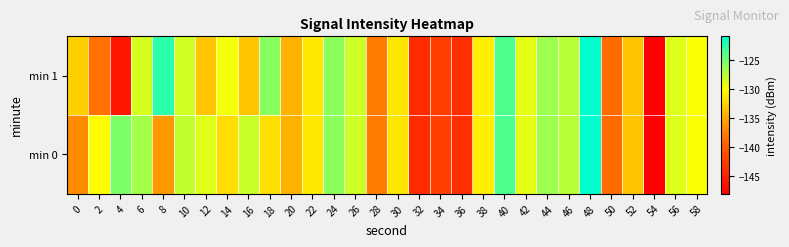

What is the spread (max minus min) of values at 8?

13.5